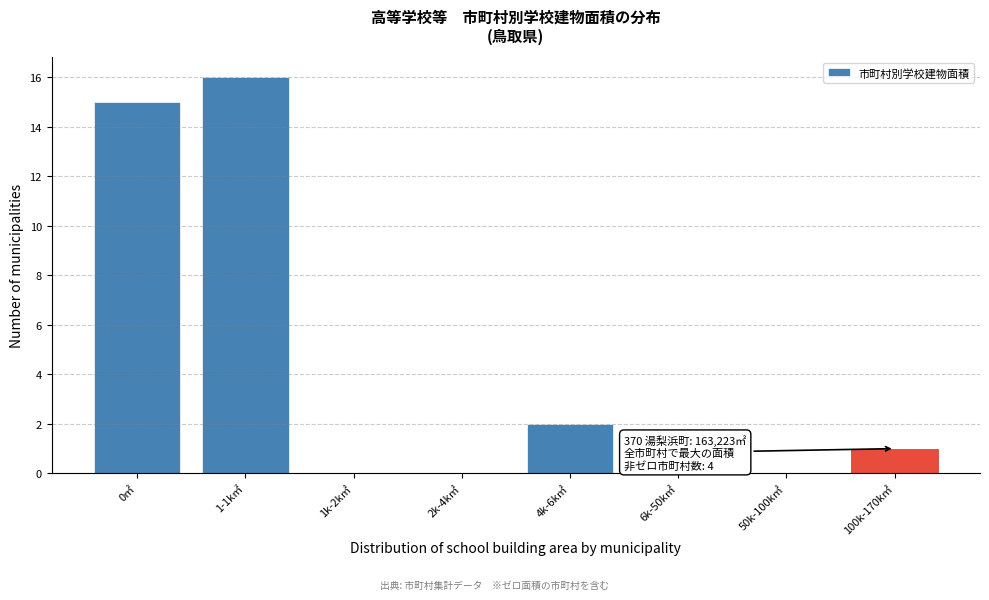

Reading right to left, extract all data points from this chart.

100k-170k㎡=1	50k-100k㎡=0	6k-50k㎡=0	4k-6k㎡=2	2k-4k㎡=0	1k-2k㎡=0	1-1k㎡=16	0㎡=15